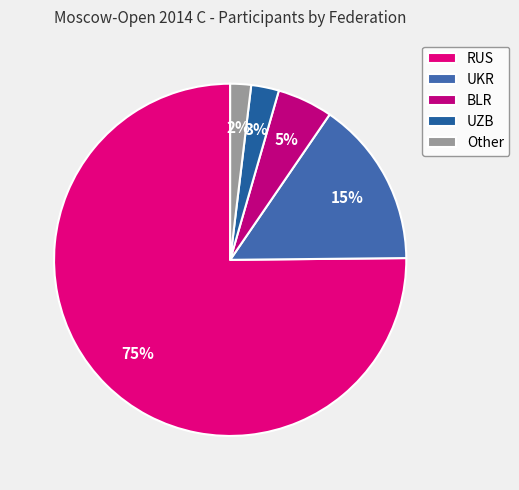

Rank the categories by value from lowest to highest.

Other, UZB, BLR, UKR, RUS